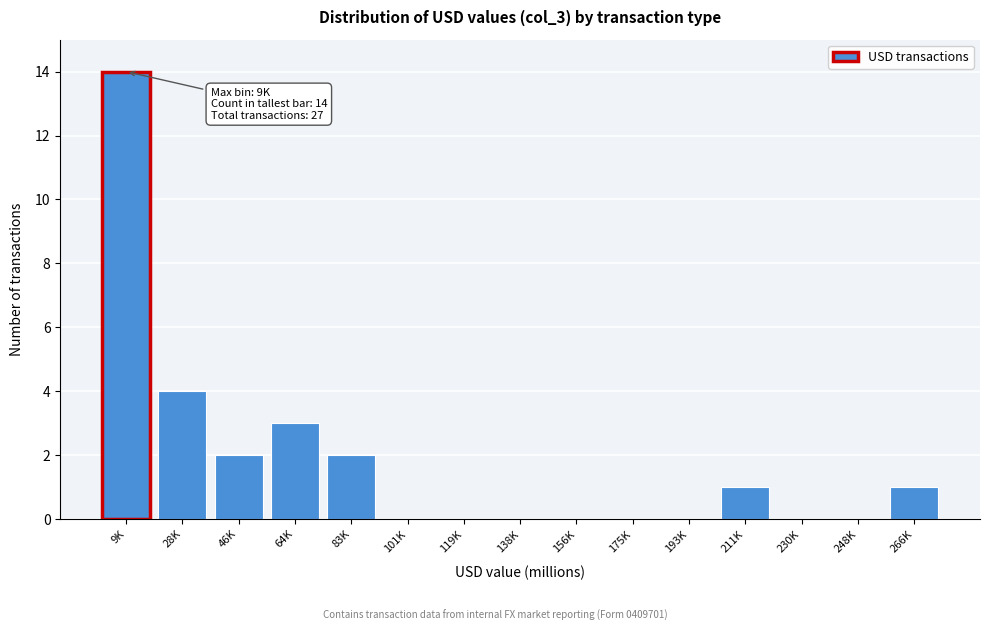

Reading left to right, list all the values displayed in this chart.

9K=14	28K=4	46K=2	64K=3	83K=2	101K=0	119K=0	138K=0	156K=0	175K=0	193K=0	211K=1	230K=0	248K=0	266K=1